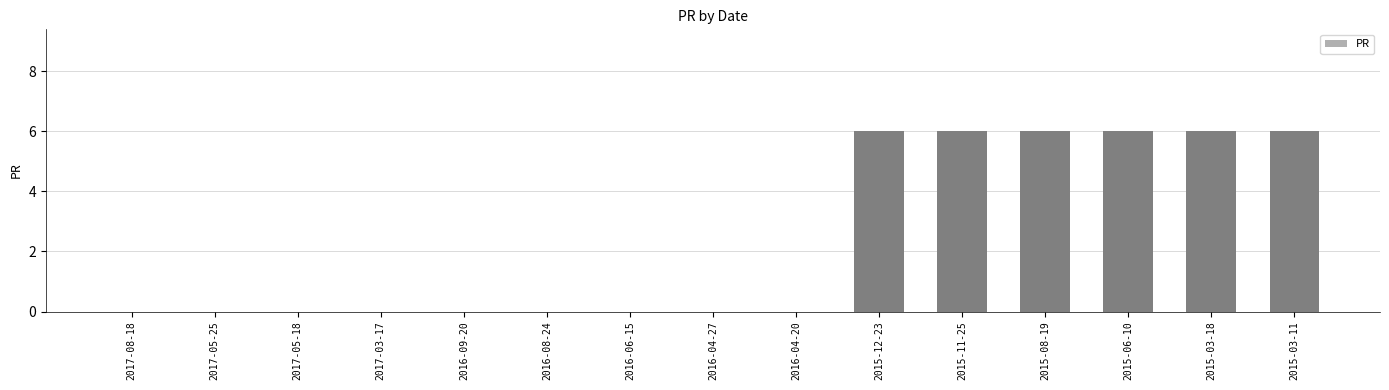

Between 2016-09-20 and 2015-06-10, which is larger?

2015-06-10